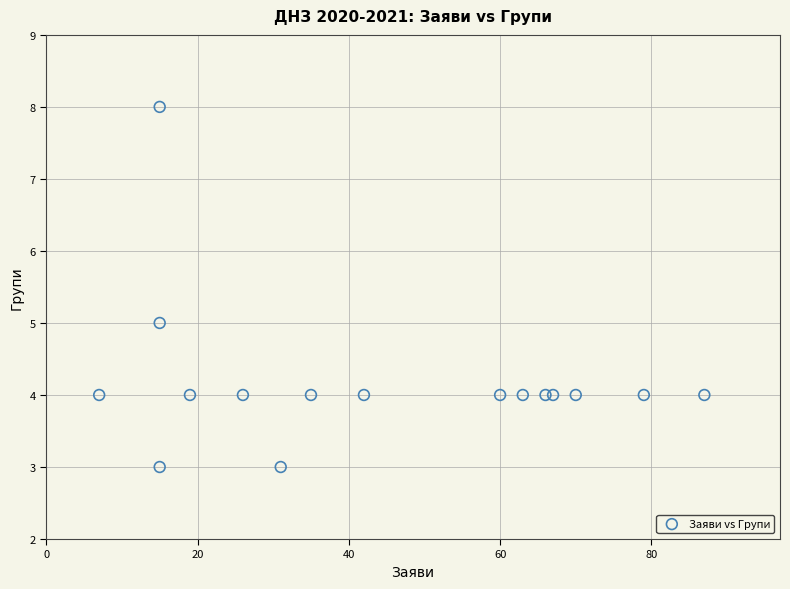

What is the range of Y values (max minus min)?

5